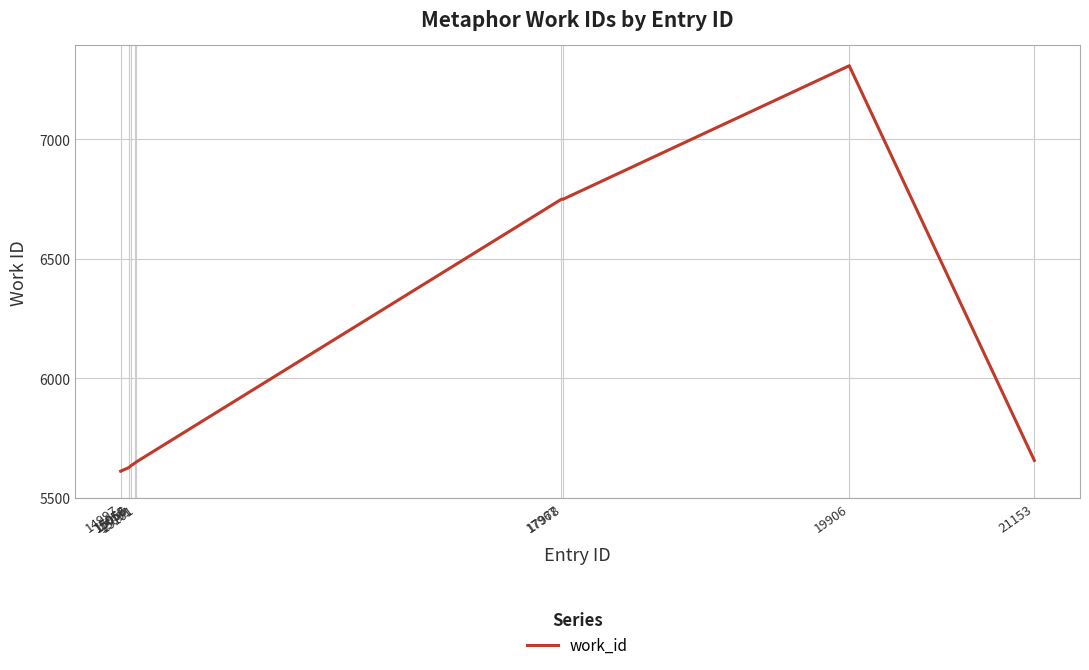

The value at 21153 is 5657. True or false?

True